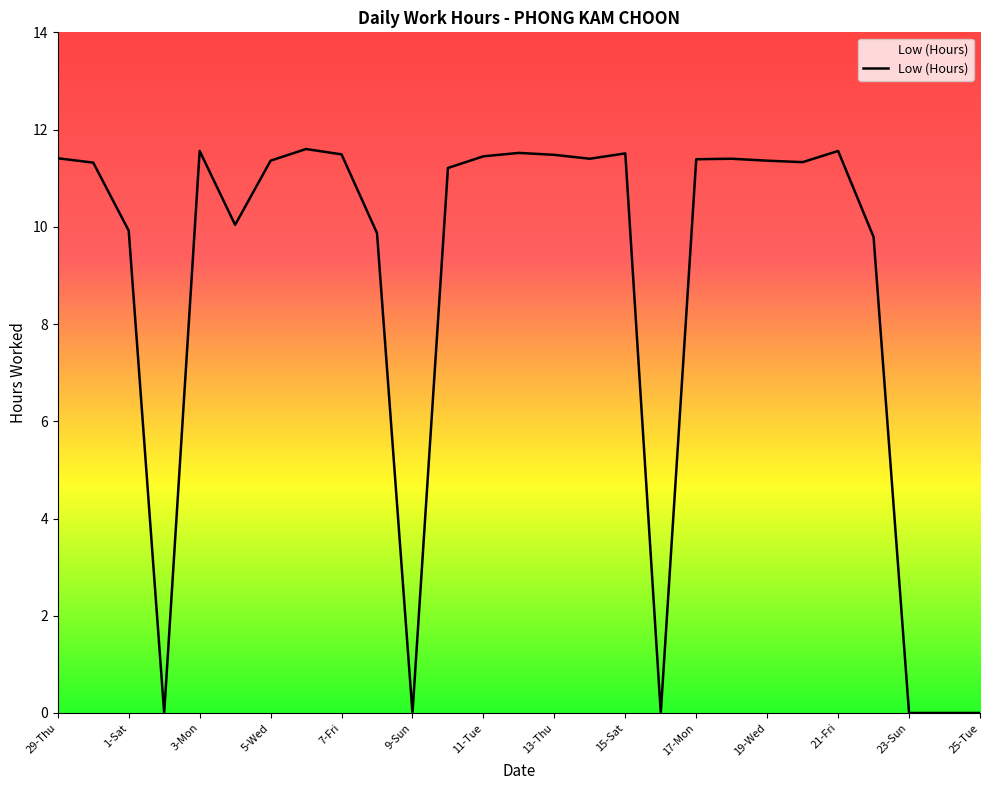

List the labels in order of value, smallest first.

2-Sun, 9-Sun, 16-Sun, 23-Sun, 24-Mon, 25-Tue, 22-Sat, 8-Sat, 1-Sat, 4-Tue, 10-Mon, 30-Fri, 20-Thu, 5-Wed, 19-Wed, 17-Mon, 14-Fri, 18-Tue, 29-Thu, 11-Tue, 13-Thu, 7-Fri, 15-Sat, 12-Wed, 3-Mon, 21-Fri, 6-Thu